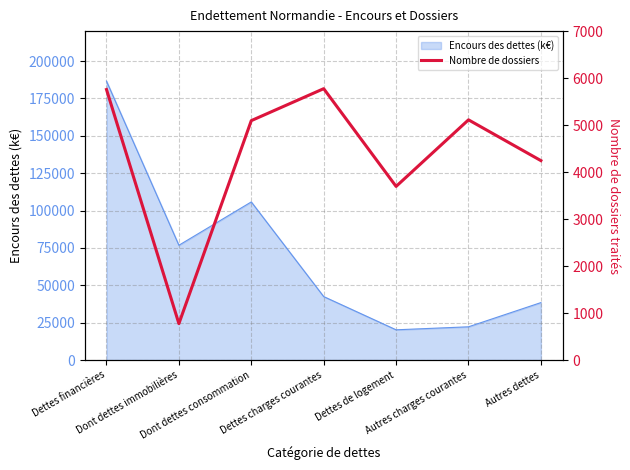

Where is the data nearest to the value 3275?

Dettes de logement